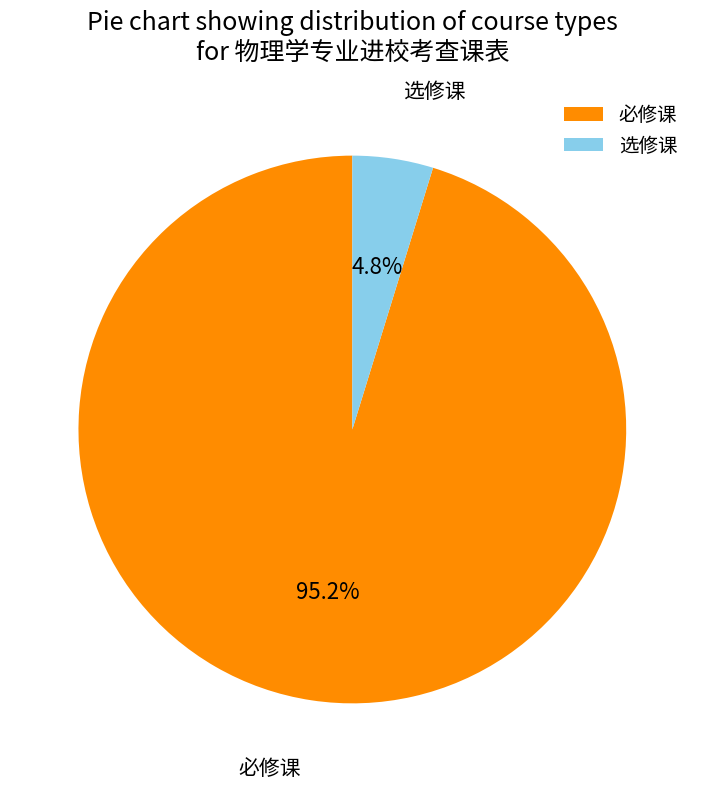

Is 必修课 the majority of the pie?

Yes